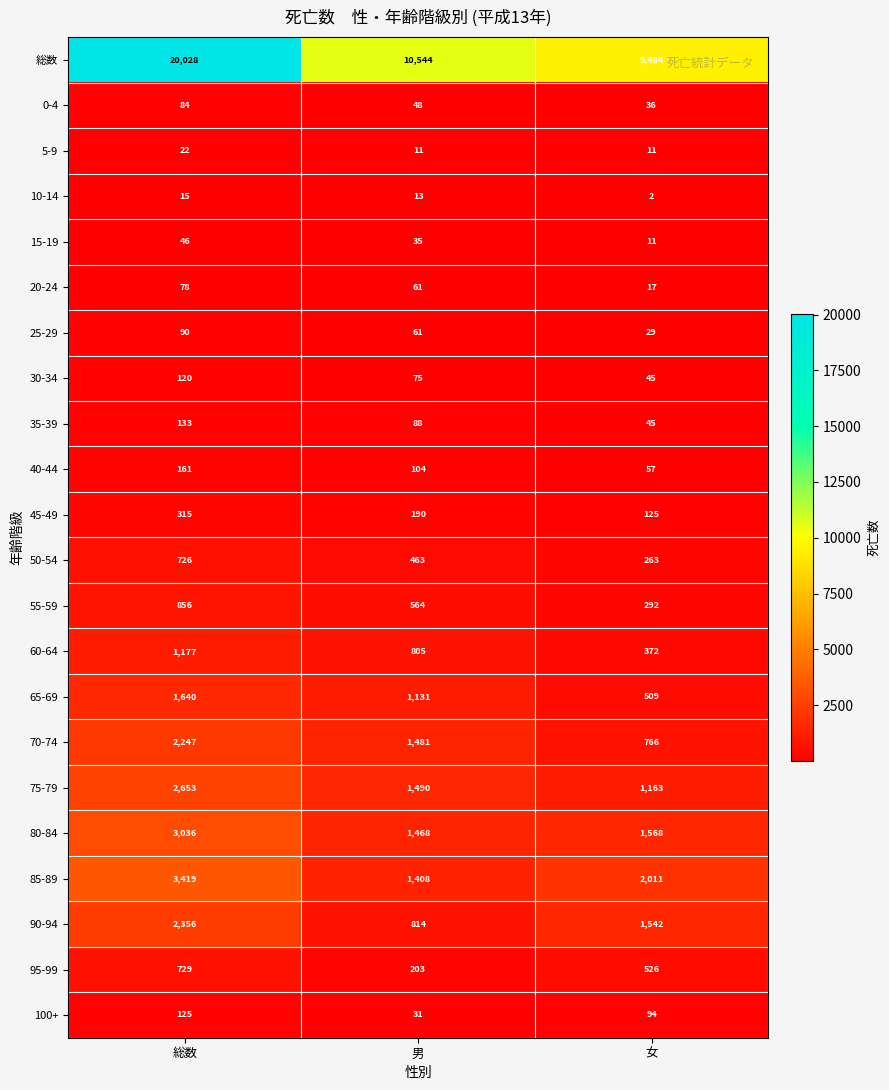

What is the average value of the 90-94 series?

1571